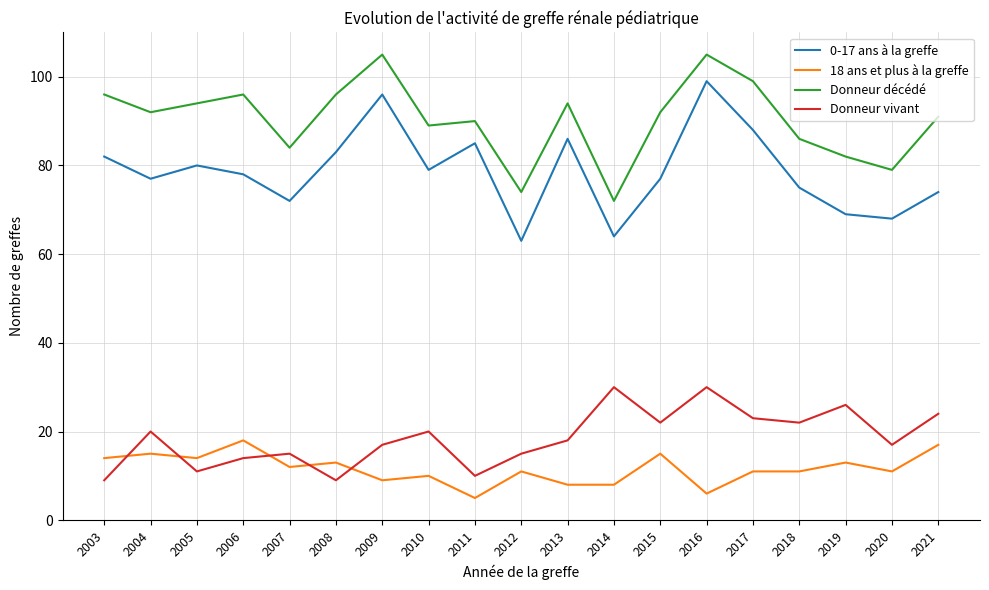

What is the minimum value for Donneur décédé?

72